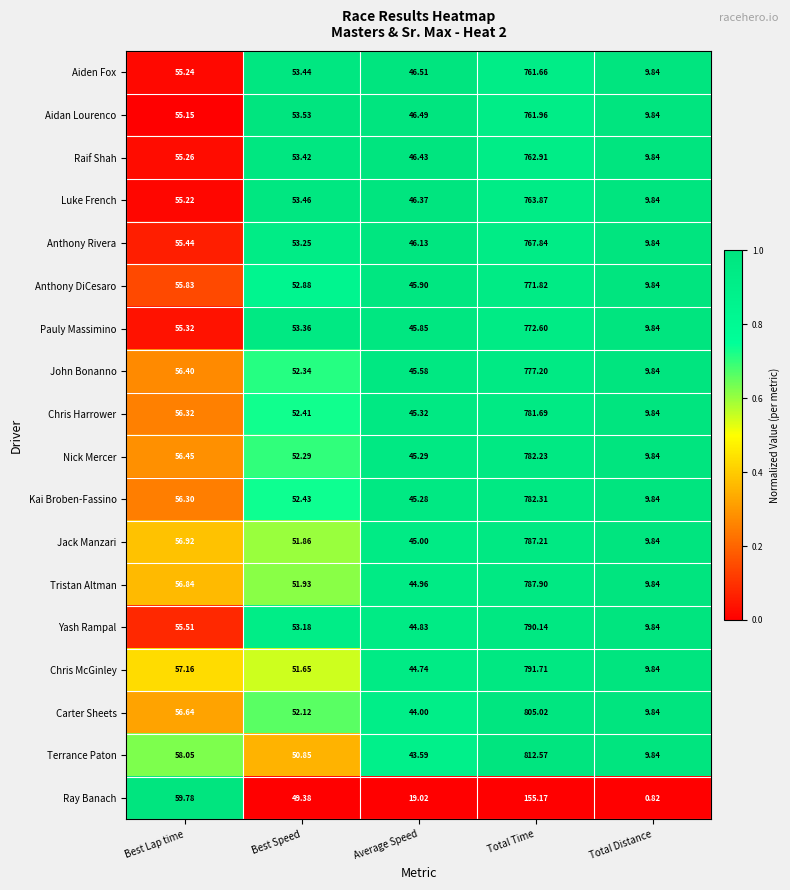

At which category is the sum across all series the highest?

Total Time